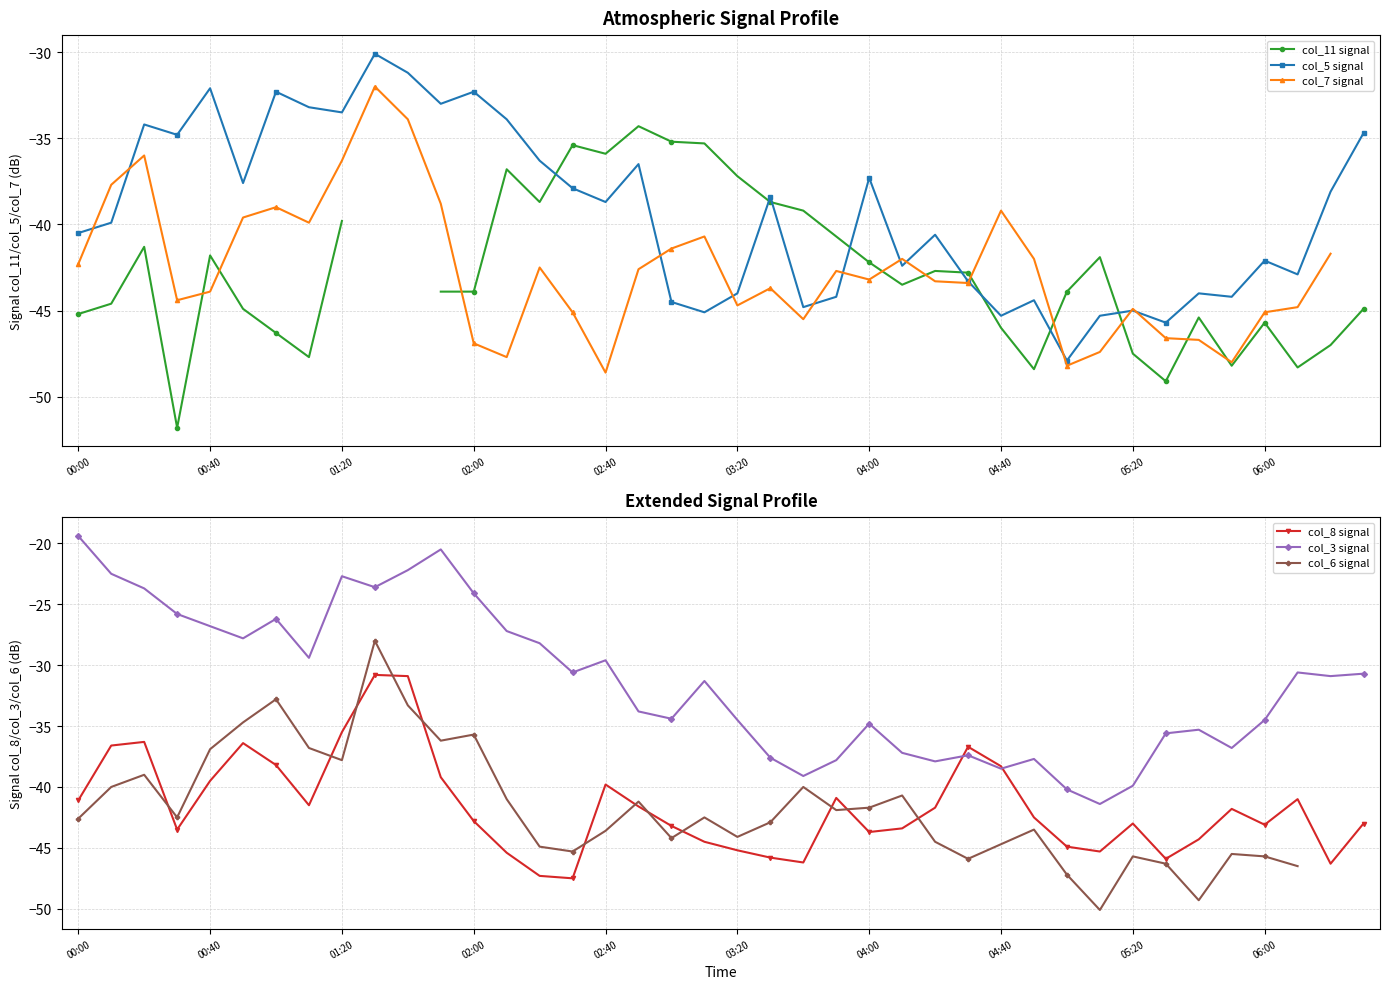

Which series has the largest range (max minus min)?

col_6 signal